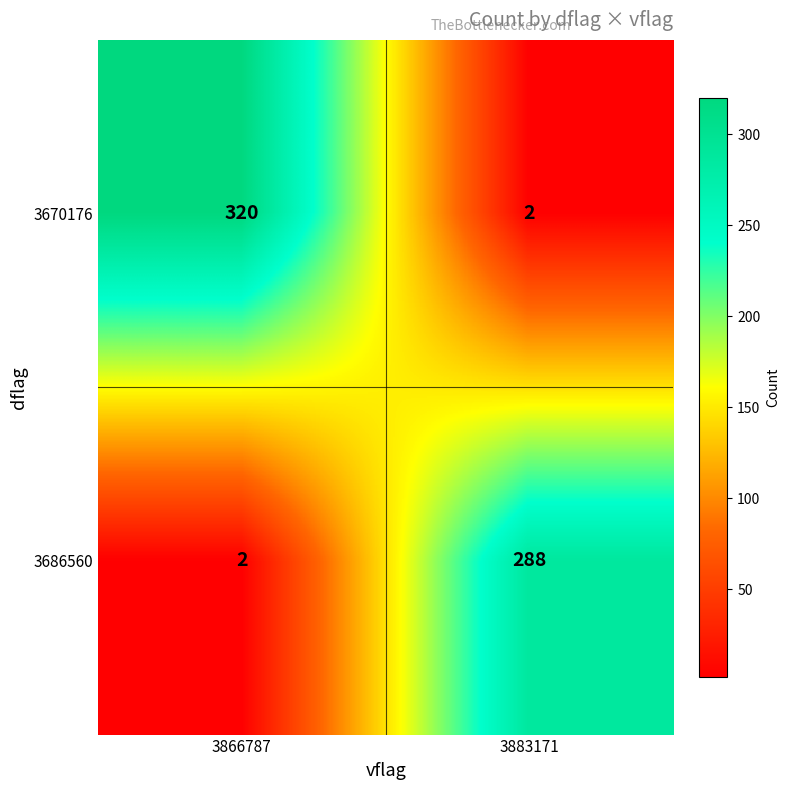

Reading left to right, transcribe all the data shown in this chart.

3670176: 320	2
3686560: 2	288